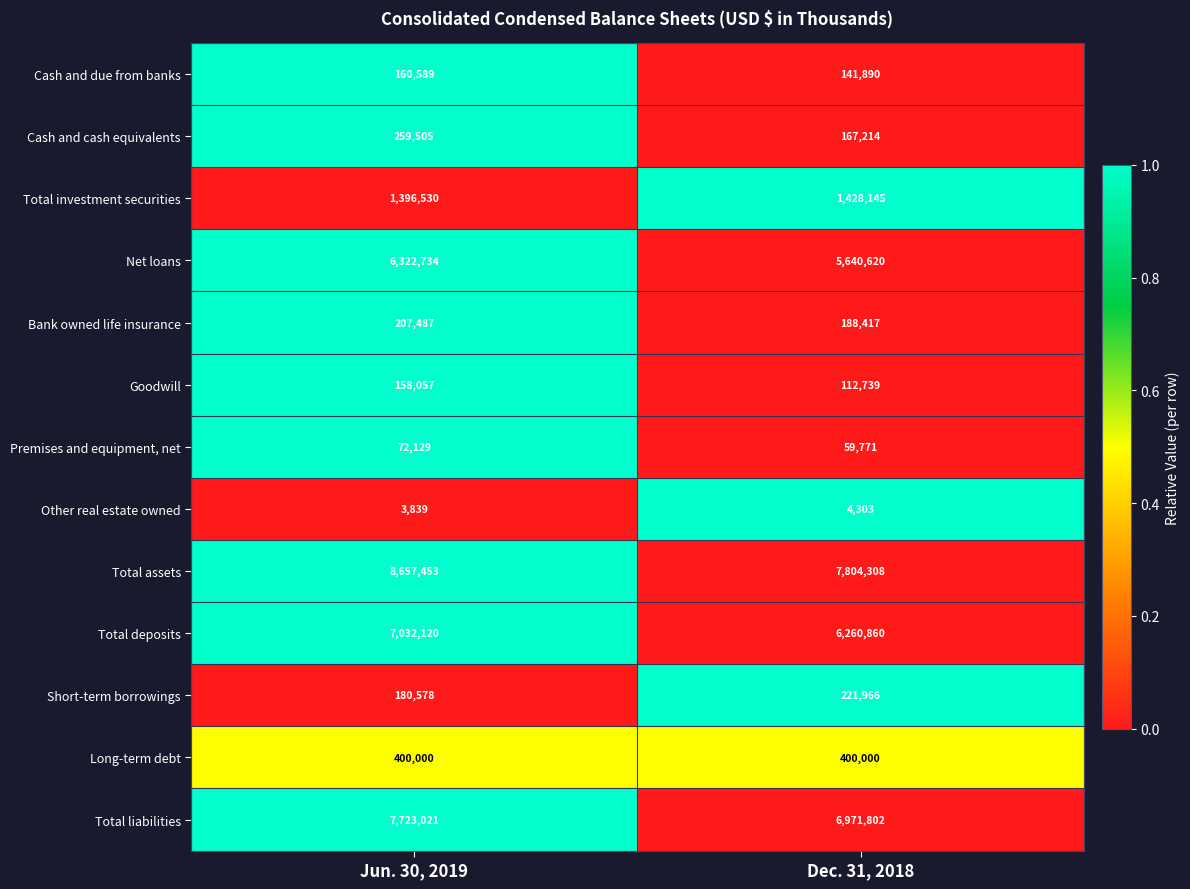

What is the total value across all series at Dec. 31, 2018?

29402035